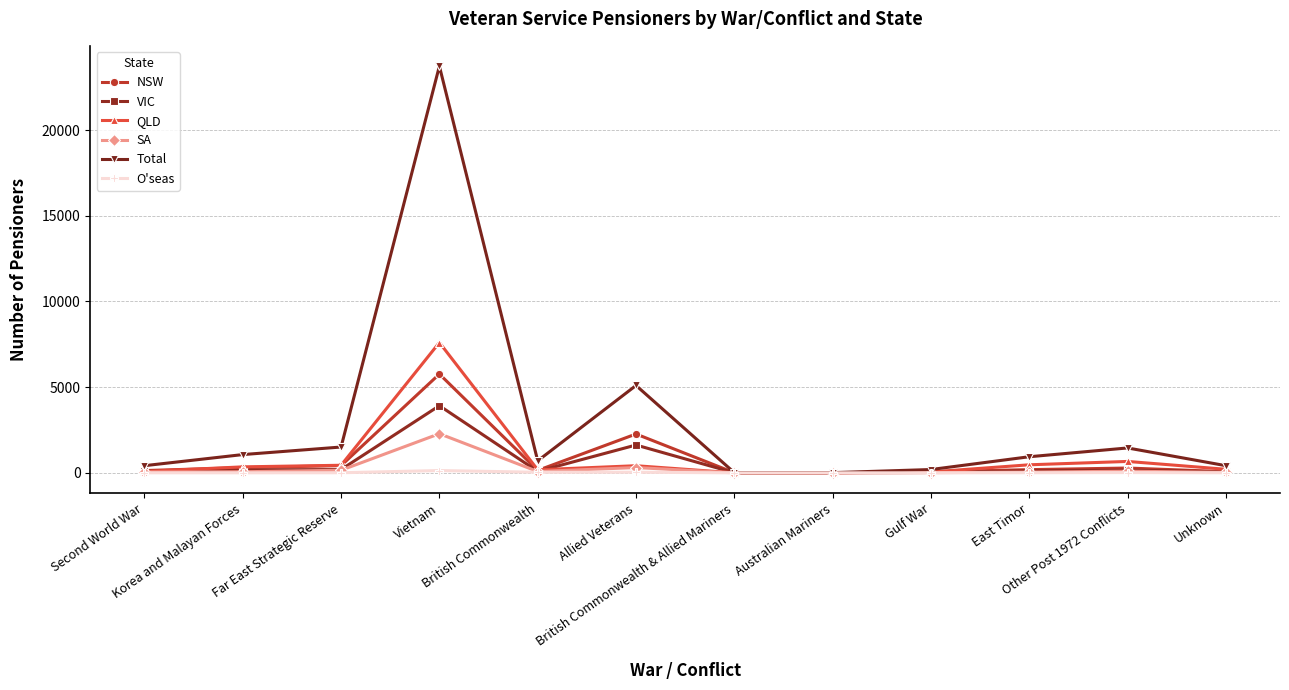

Which series has the largest range (max minus min)?

Total